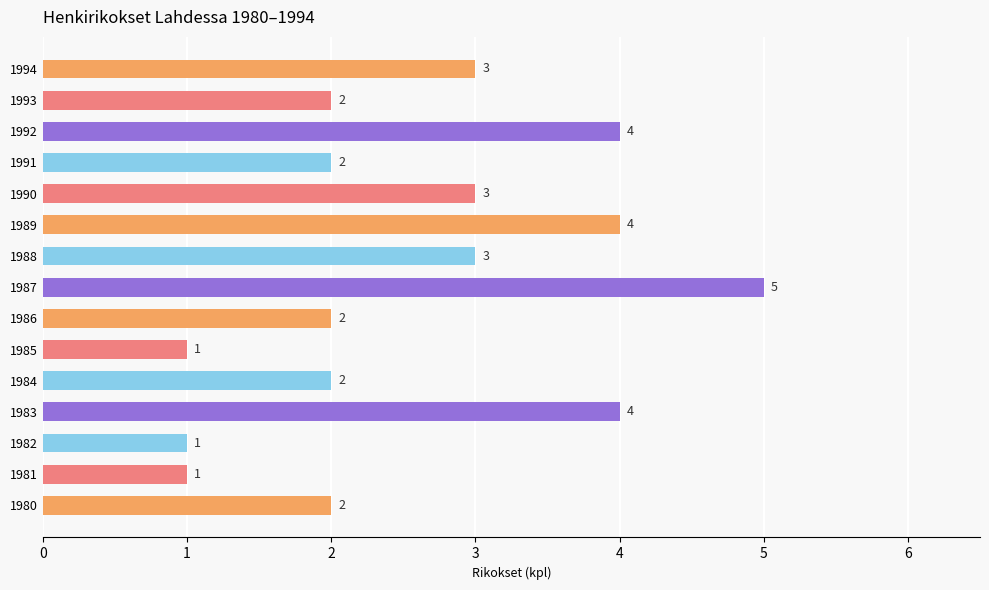

How many values are below 2?

3